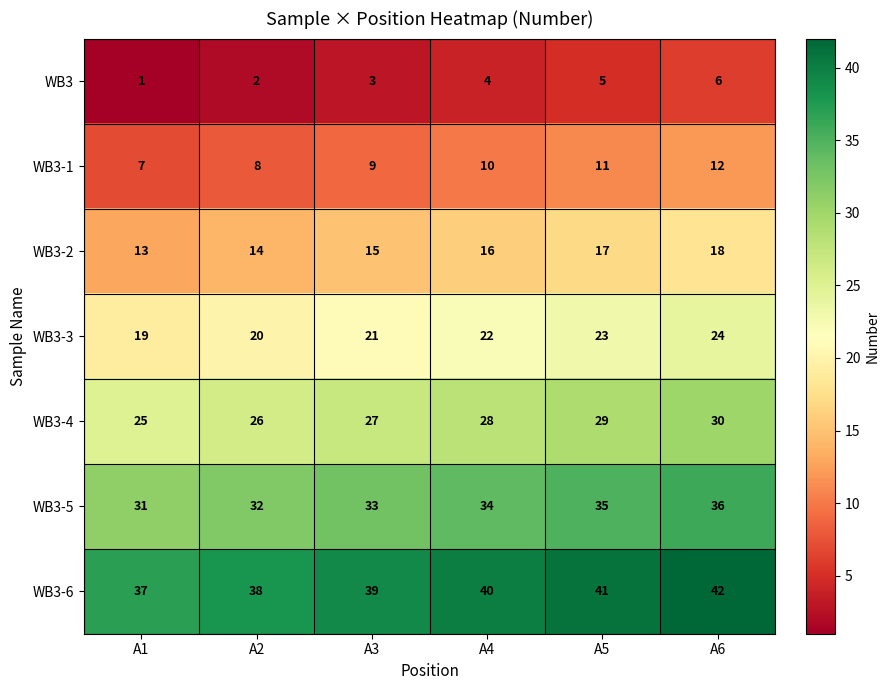

What is the maximum value for WB3-4?

30